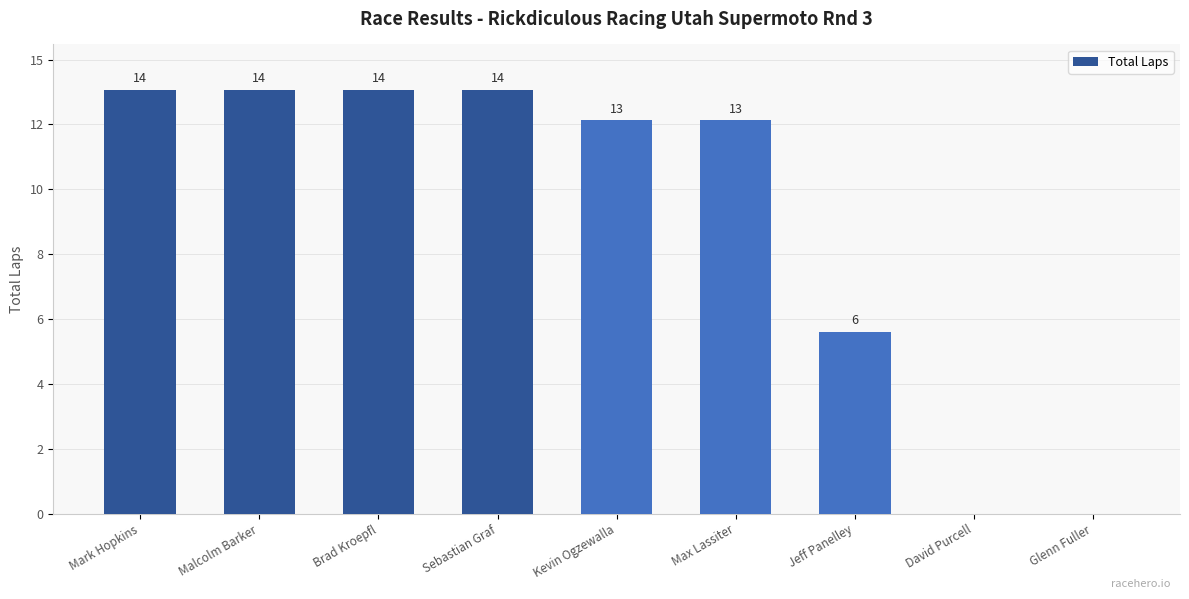

What is the change in value from Malcolm Barker to Kevin Ogzewalla?

-1